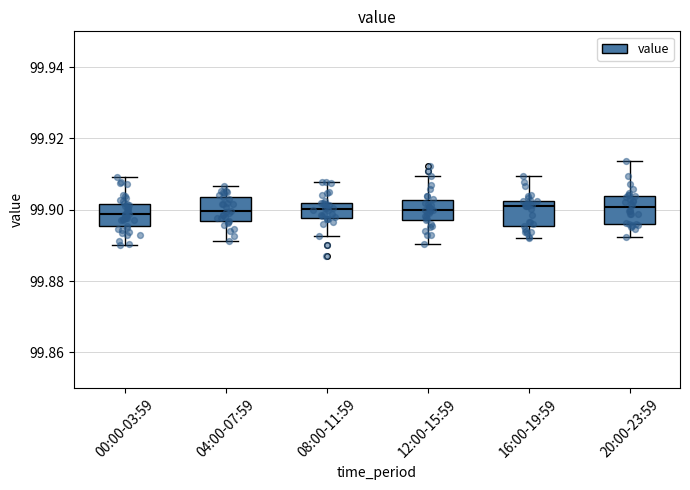

Reading left to right, read every box against the y-axis: the position of its median line, the range the box covers, and the ends of its whiskers. The values are not printed on the chart, so give them approximately, as read against the axis.

00:00-03:59: median 99.898, box 99.896 to 99.902, whiskers 99.890 to 99.910
04:00-07:59: median 99.900, box 99.896 to 99.904, whiskers 99.892 to 99.906
08:00-11:59: median 99.900, box 99.898 to 99.902, whiskers 99.892 to 99.908
12:00-15:59: median 99.900, box 99.898 to 99.902, whiskers 99.890 to 99.910
16:00-19:59: median 99.902 (just below the box's upper edge), box 99.896 to 99.902, whiskers 99.892 to 99.910
20:00-23:59: median 99.900, box 99.896 to 99.904, whiskers 99.892 to 99.914